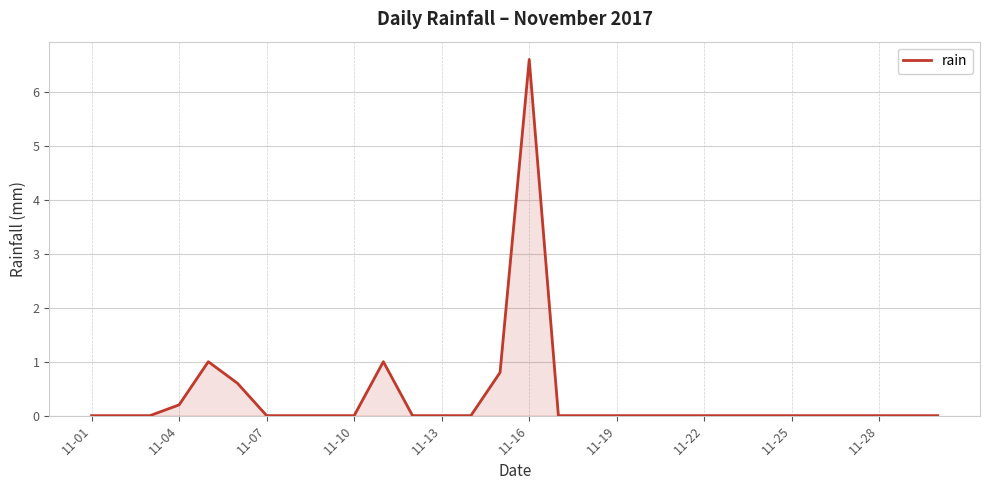

What is the difference between the maximum and minimum values?

6.6